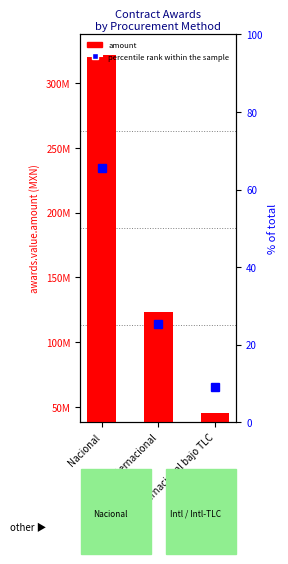

Which series changed the most between Nacional and Internacional bajo TLC?

awards.value.amount